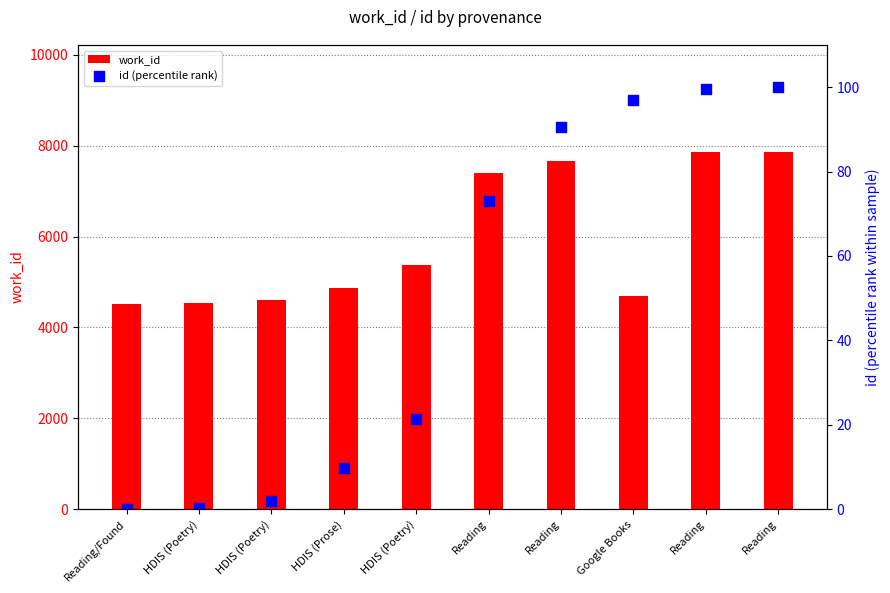

What is the total value across all series at Reading?

7484.1